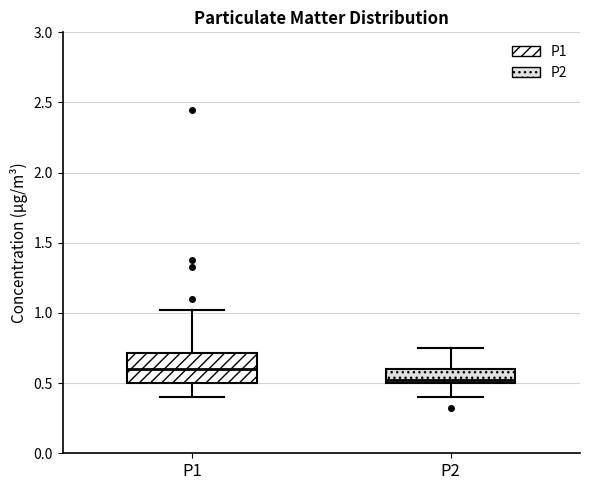

Reading left to right, read every box against the y-axis: the position of its median line, the range the box covers, and the ends of its whiskers. The values are not printed on the chart, so give them approximately, as read against the axis.

P1: median 0.60, box 0.50 to 0.70, whiskers 0.40 to 1.00
P2: median 0.50 (just above the box's lower edge), box 0.50 to 0.60, whiskers 0.40 to 0.75